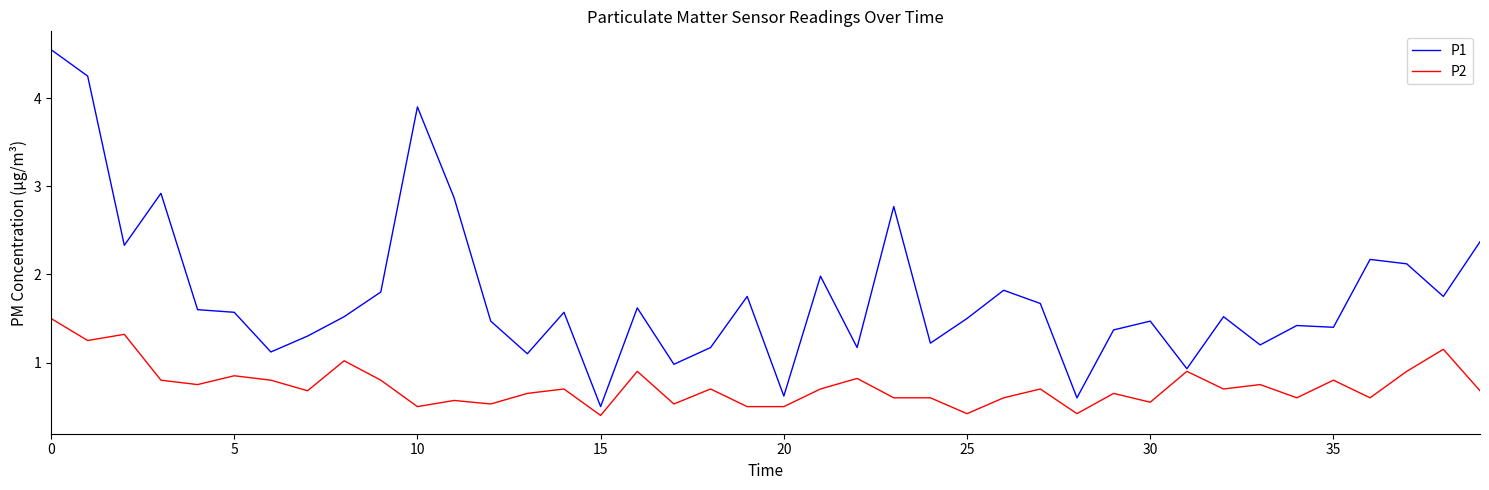

Rank the series by their maximum value, from highest to lowest.

P1, P2